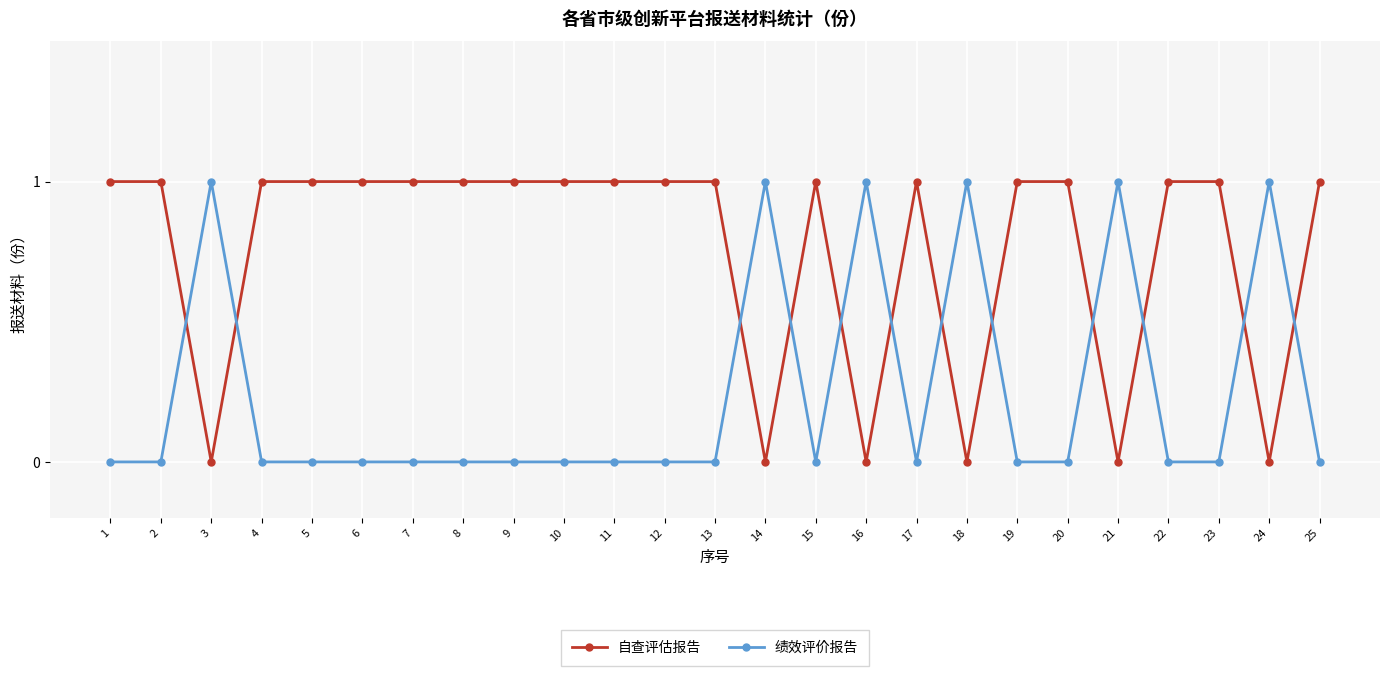

Is this an area chart (filled region under the line)?

No